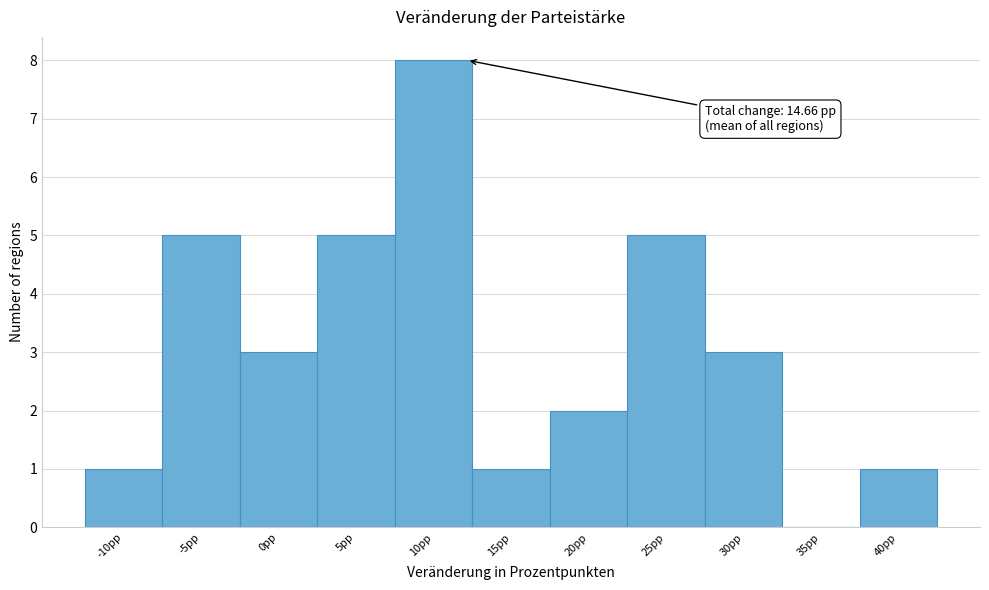

Reading left to right, list all the values displayed in this chart.

-10pp=1	-5pp=5	0pp=3	5pp=5	10pp=8	15pp=1	20pp=2	25pp=5	30pp=3	35pp=0	40pp=1